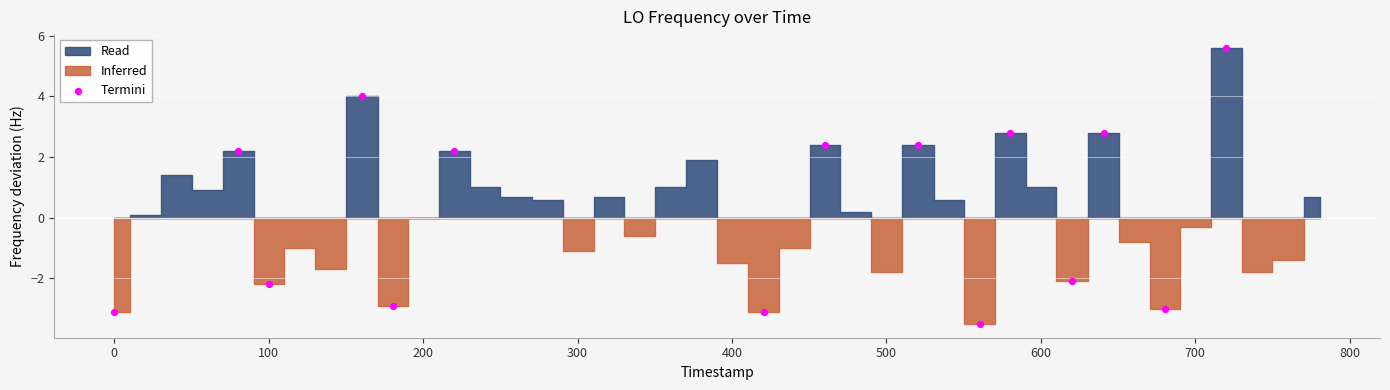

What is the range of Y values (max minus min)?

9.1